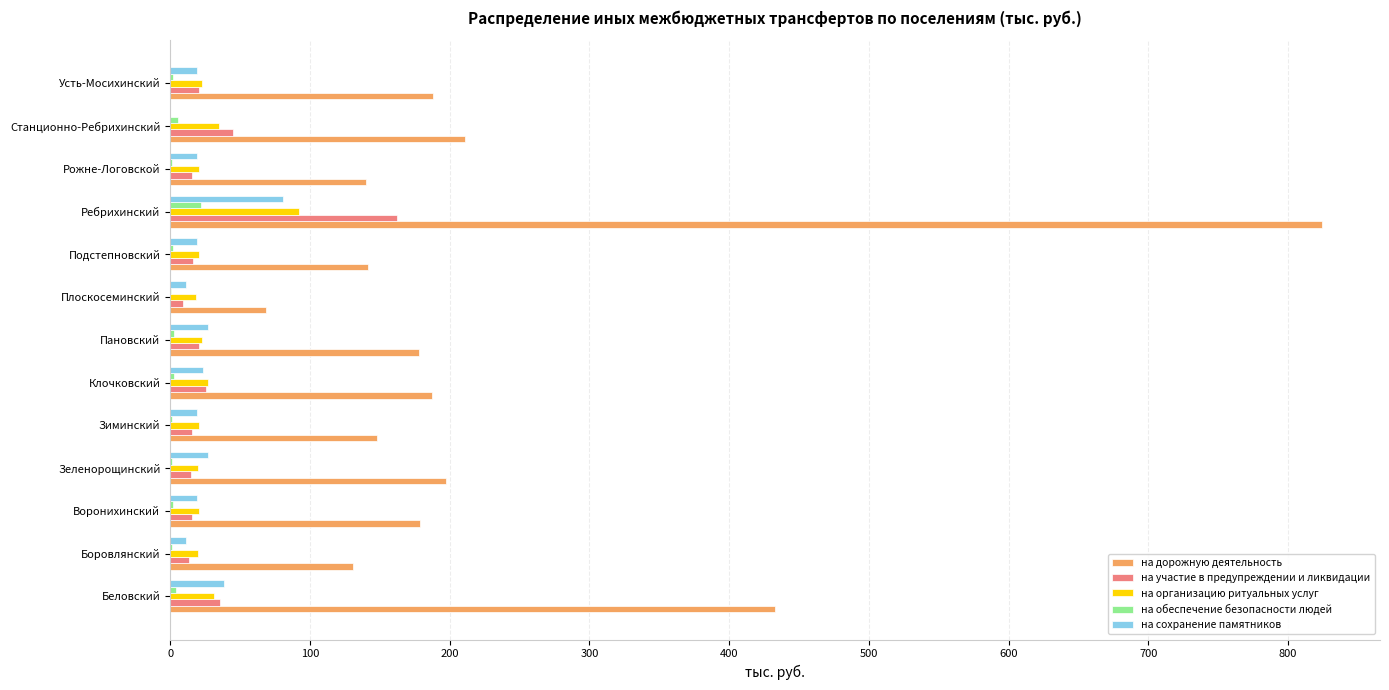

What is the sum of all на участие в предупреждении и ликвидации values?

411.4